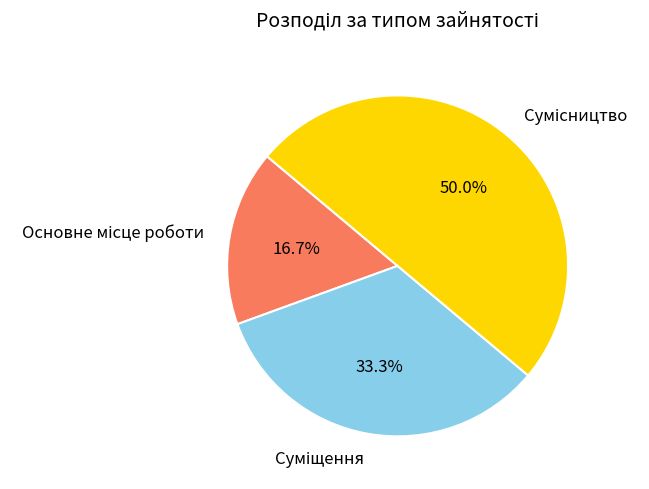

Is it true that Сумісництво is 50% of the pie?

True